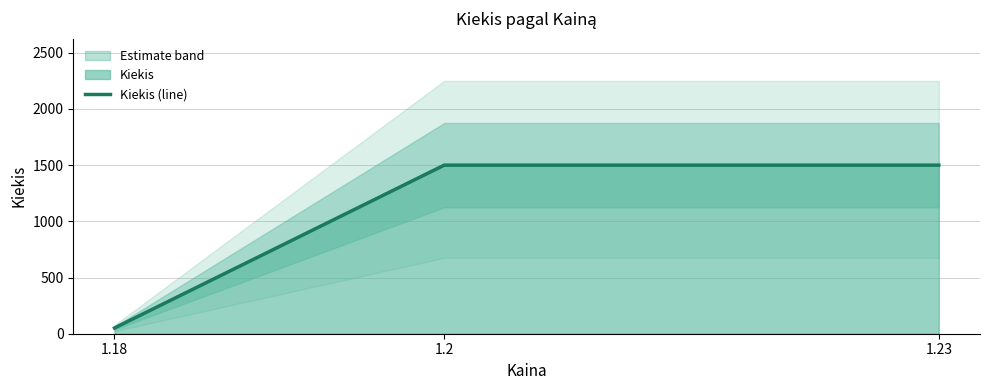

What is the value of the 1st point from the left?

51